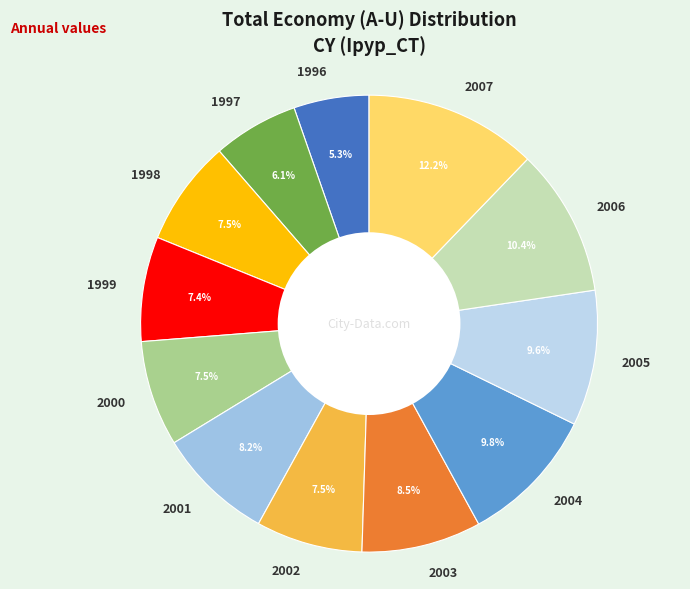

Combined, what portion of the pie is 2001 and 2003?

16.7%